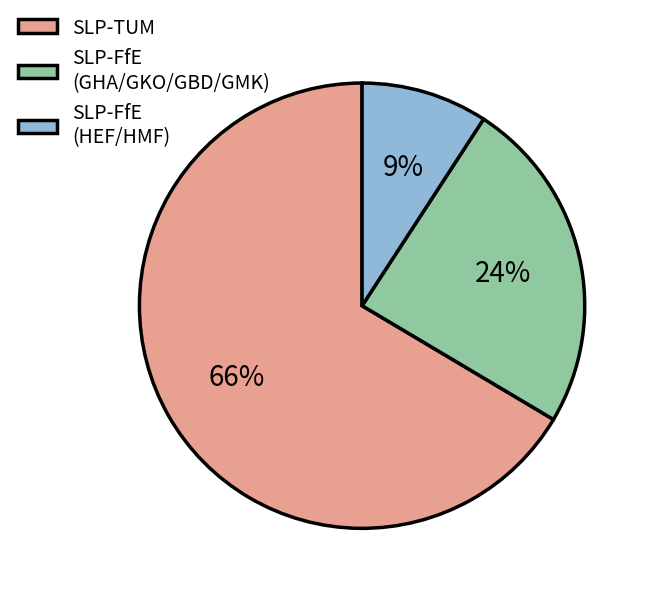

Do SLP-FfE (HEF/HMF) and SLP-TUM together represent more than half of the pie?

Yes